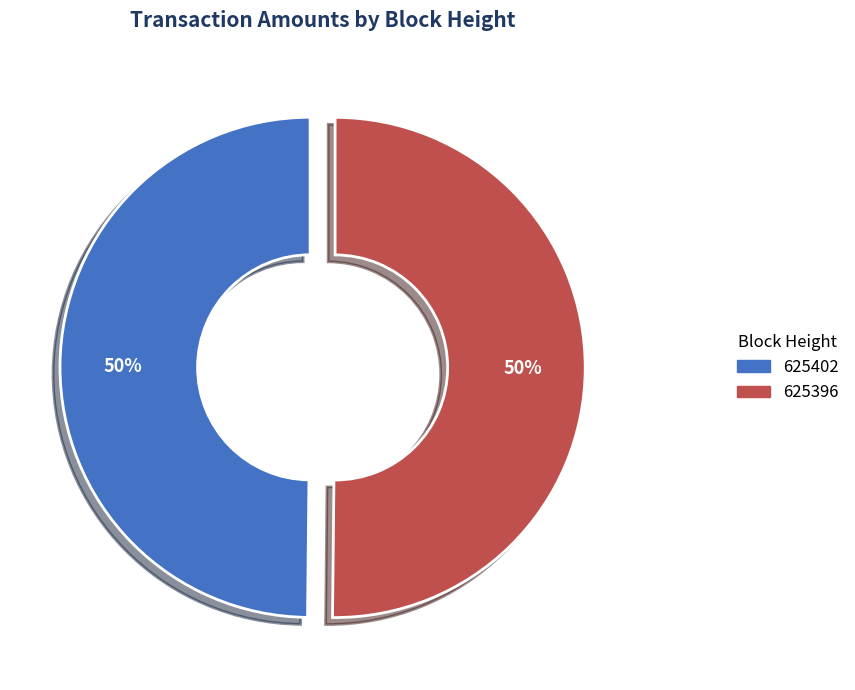

Is it true that 625402 is 50% of the pie?

True